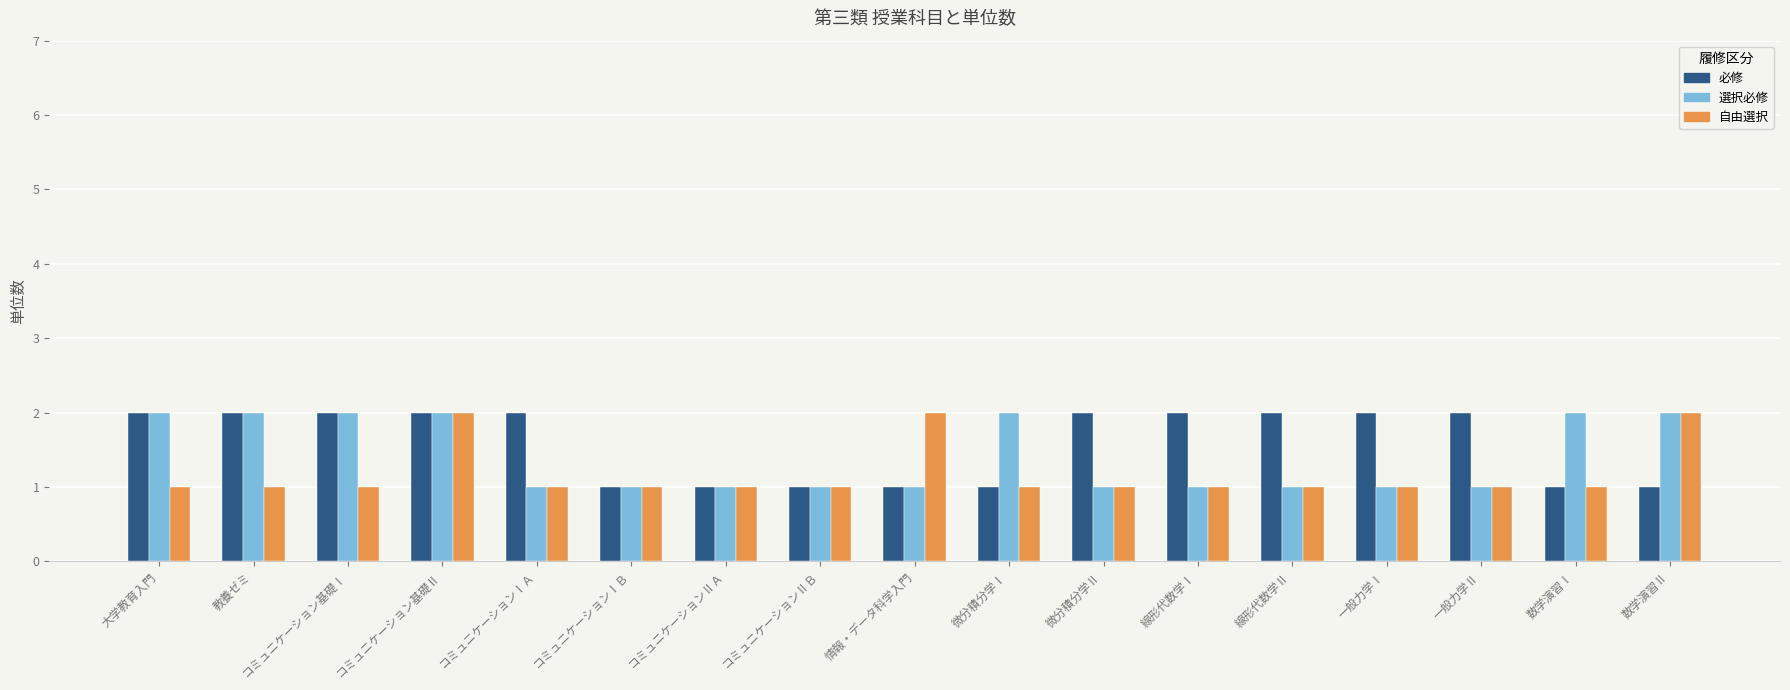

What is the difference between the maximum and minimum values in the 自由選択 series?

1